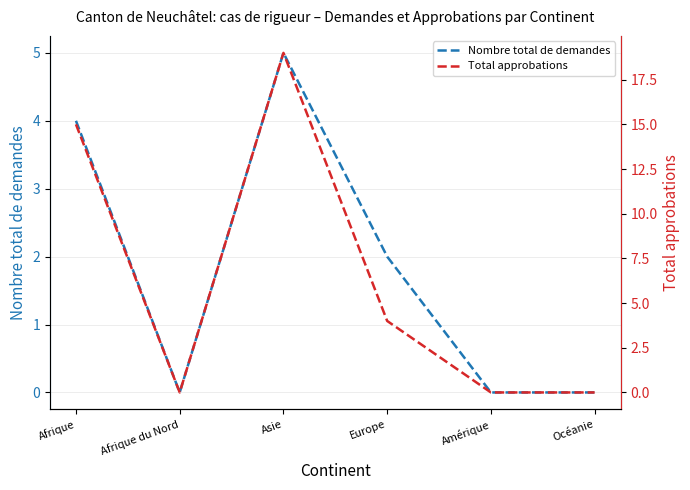

The Nombre total de demandes series shows 2 at Europe. True or false?

True